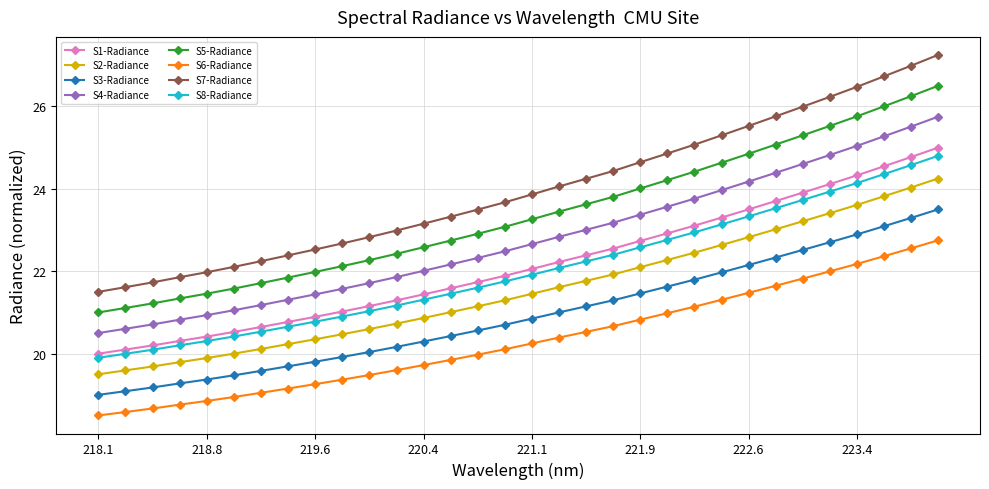

What is the minimum value shown in the chart?

18.5